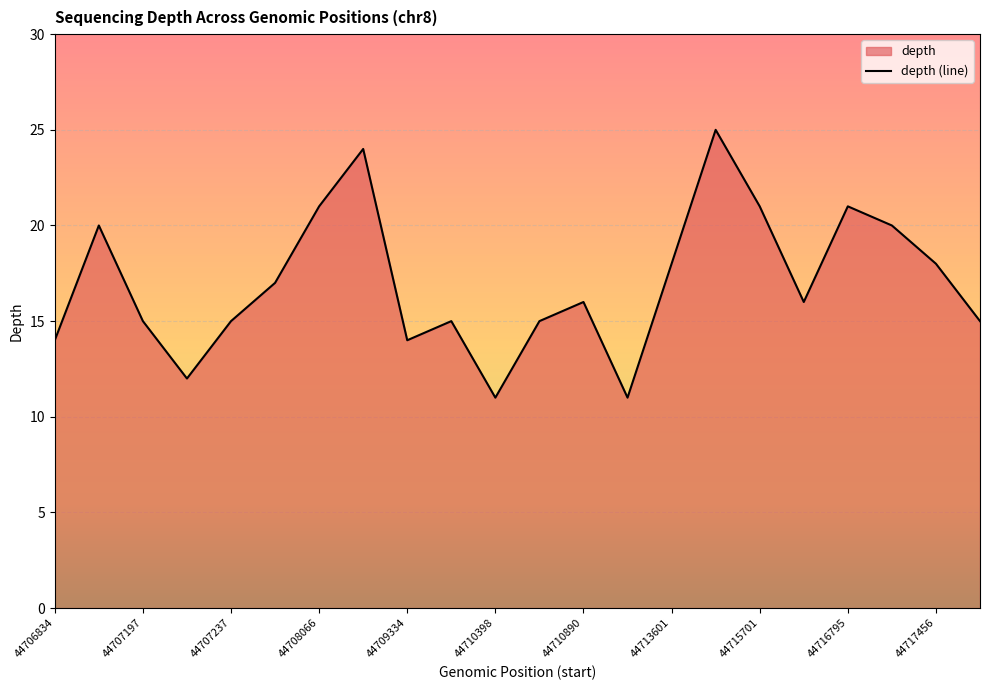

What is the smallest value displayed?

11